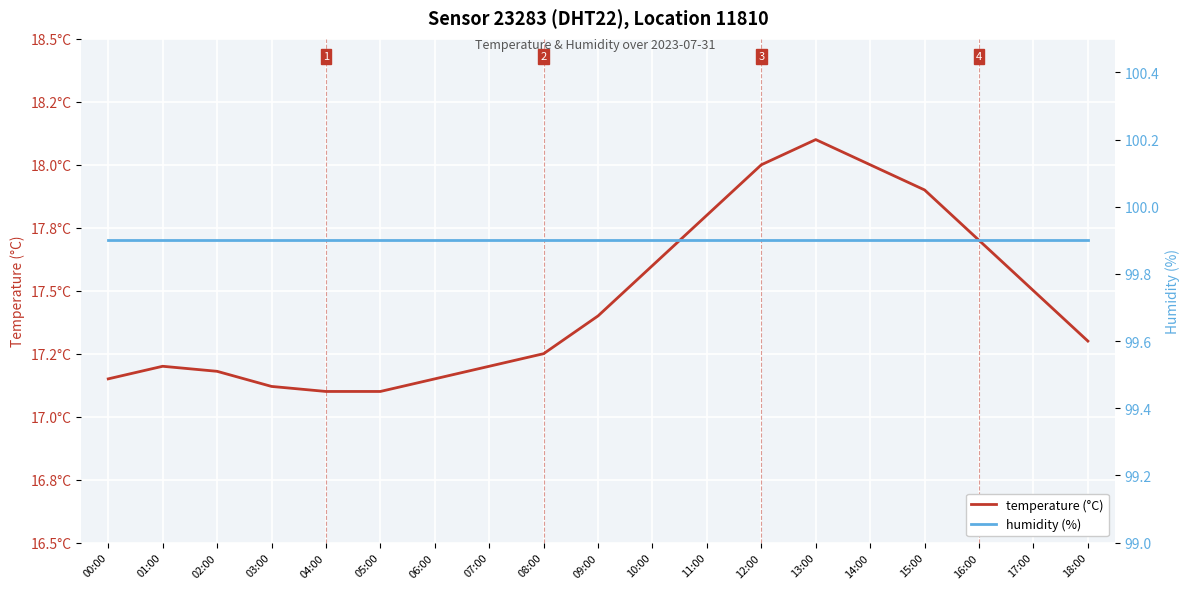

True or false: humidity (%) and temperature (°C) cross at least once.

False